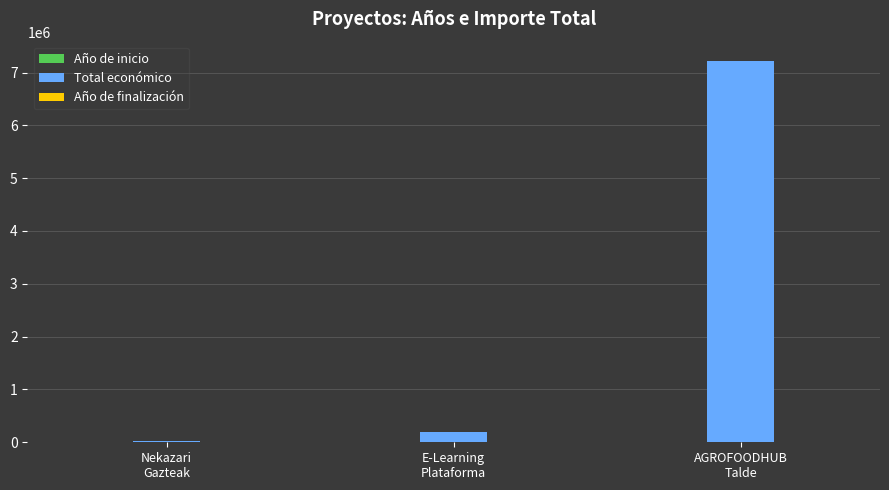

Which series has the largest total across all categories?

Total económico